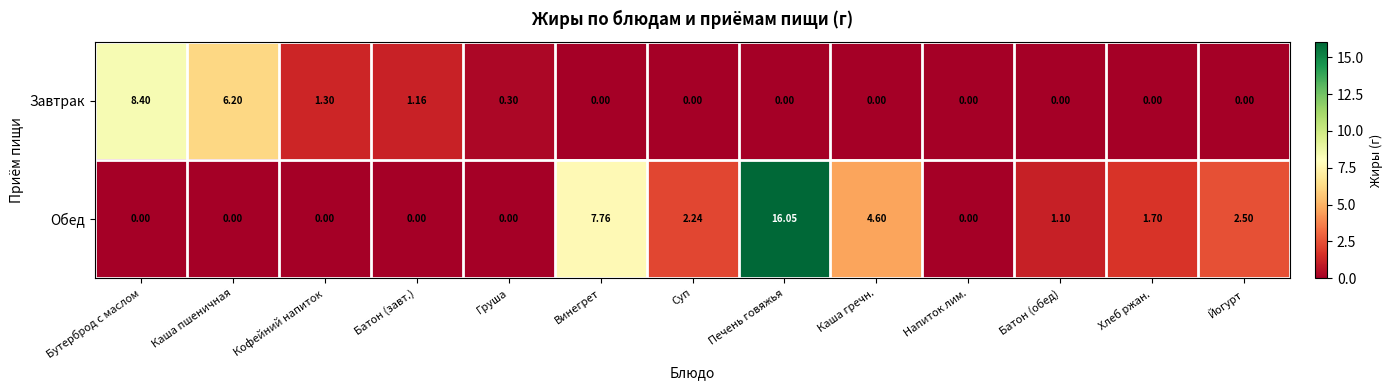

List the series in order of their peak value, highest first.

Обед, Завтрак